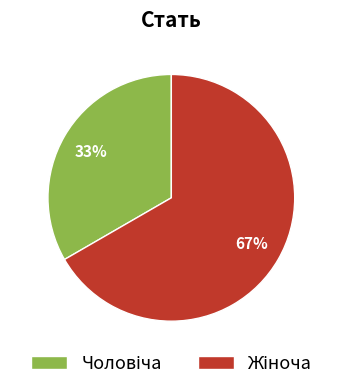

Is there any slice that represents more than half of the pie?

Yes